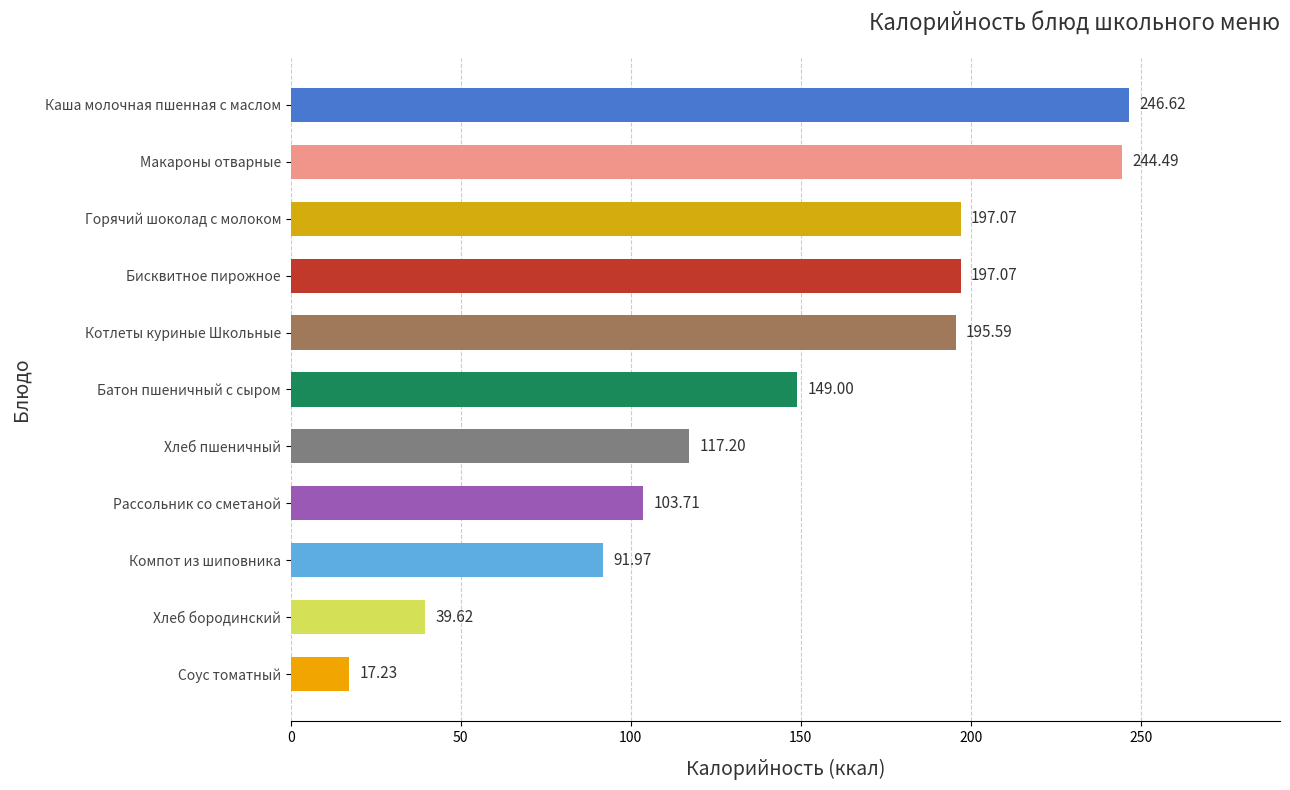

What is the label of the 8th bar from the top?

Рассольник со сметаной